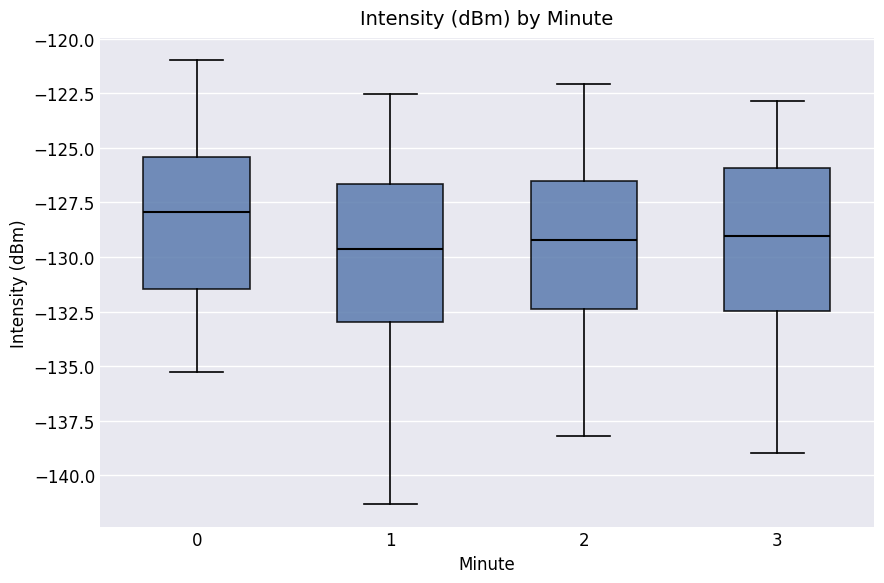

Where is the upper edge of the box at x = 1 on the y-axis? The values are not printed on the chart, so give them approximately, as read against the axis.

-126.5